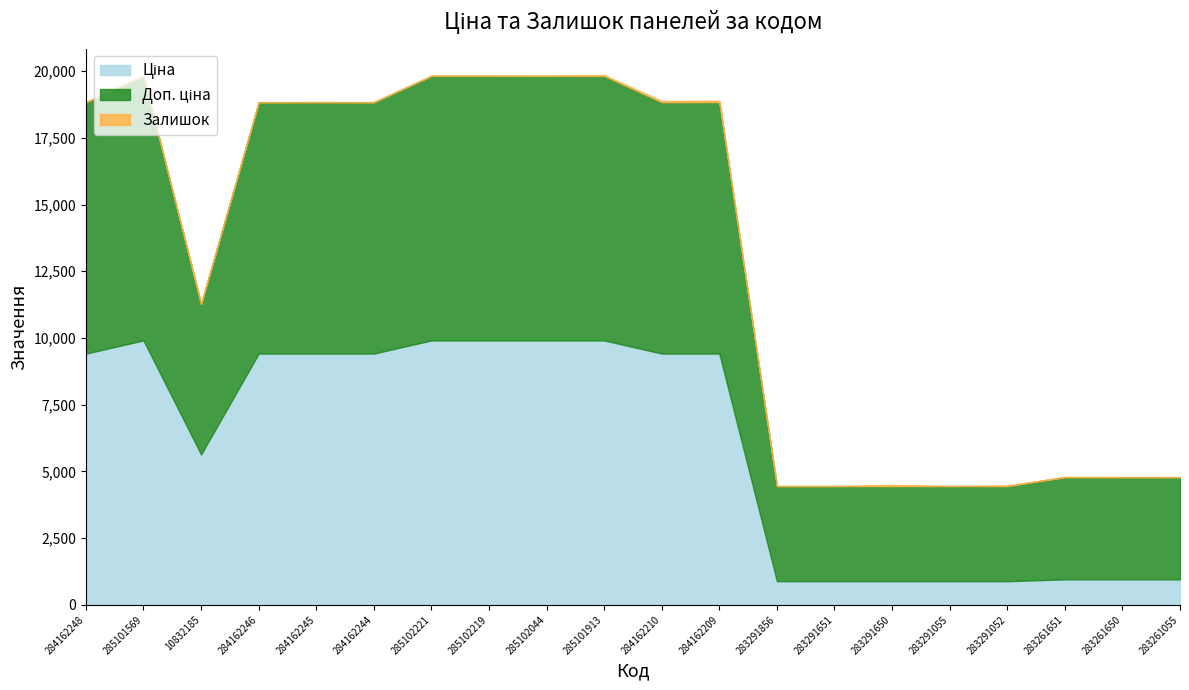

What is the spread (max minus min) of values at 283291055?

3550.7